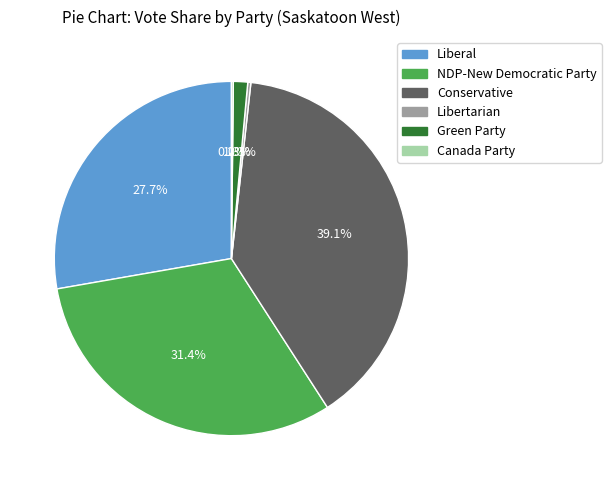

Do Libertarian and Green Party together represent more than half of the pie?

No